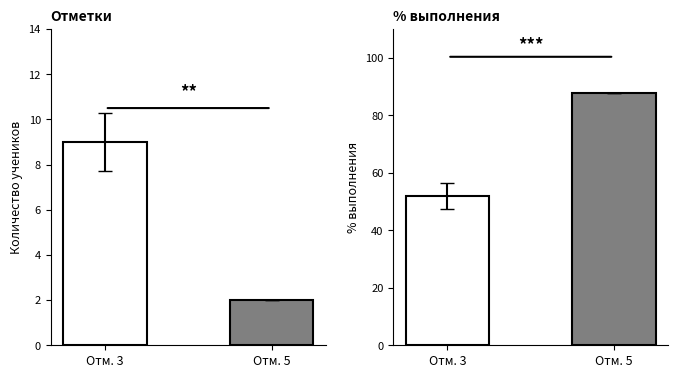

Where does the % выполнения series first go above 87?

Отм. 5